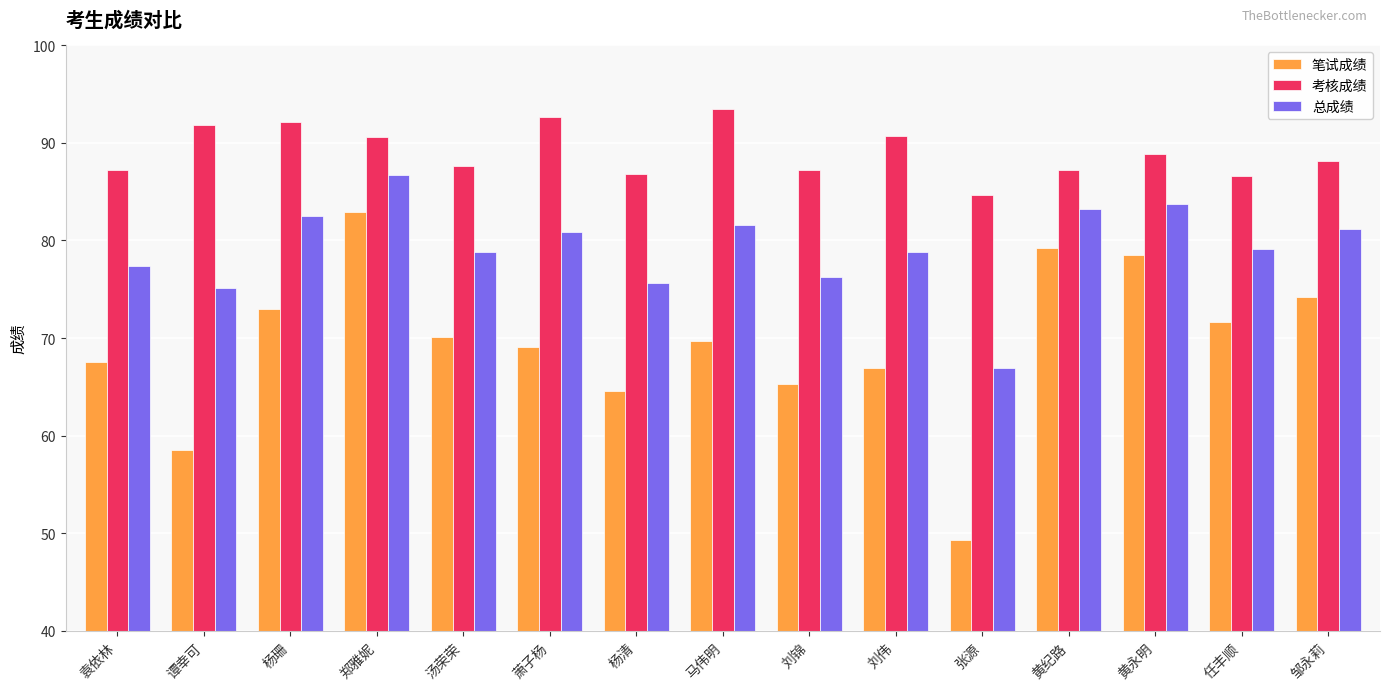

Count the number of categories in the chart.

15